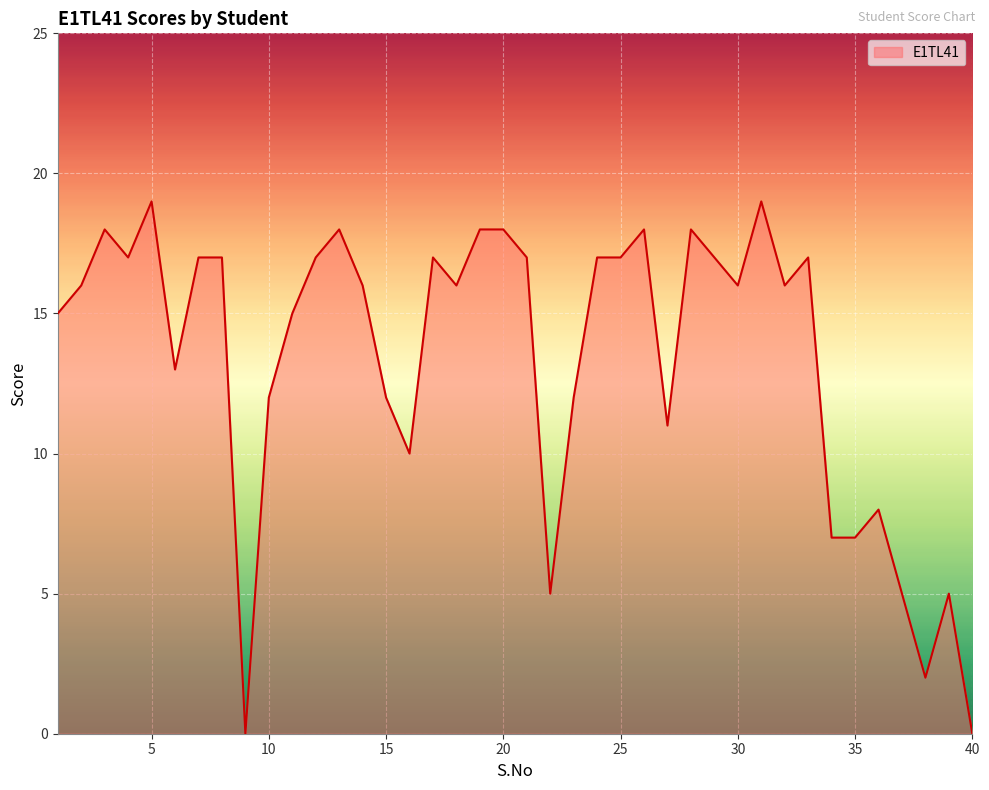

What is the difference between the maximum and minimum values?

19